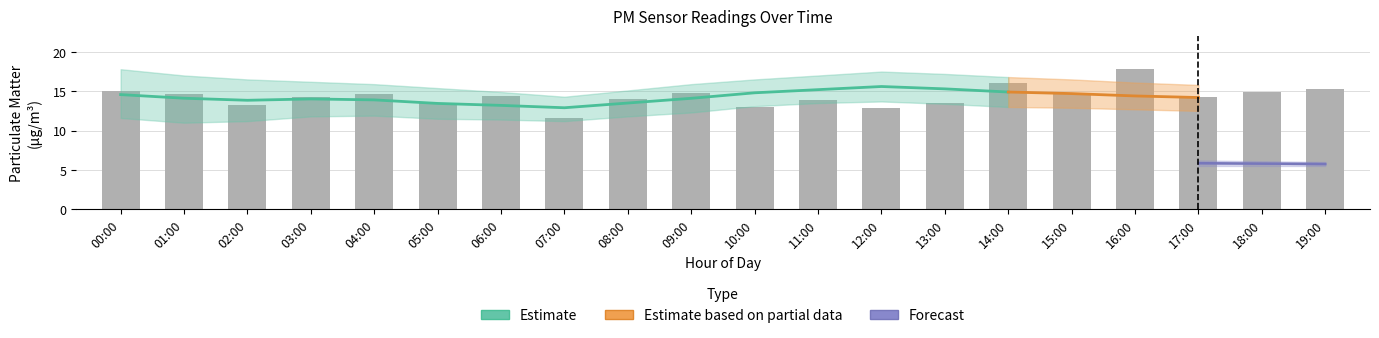

True or false: P1_lower has a value of 11.6 at 00:00.

True